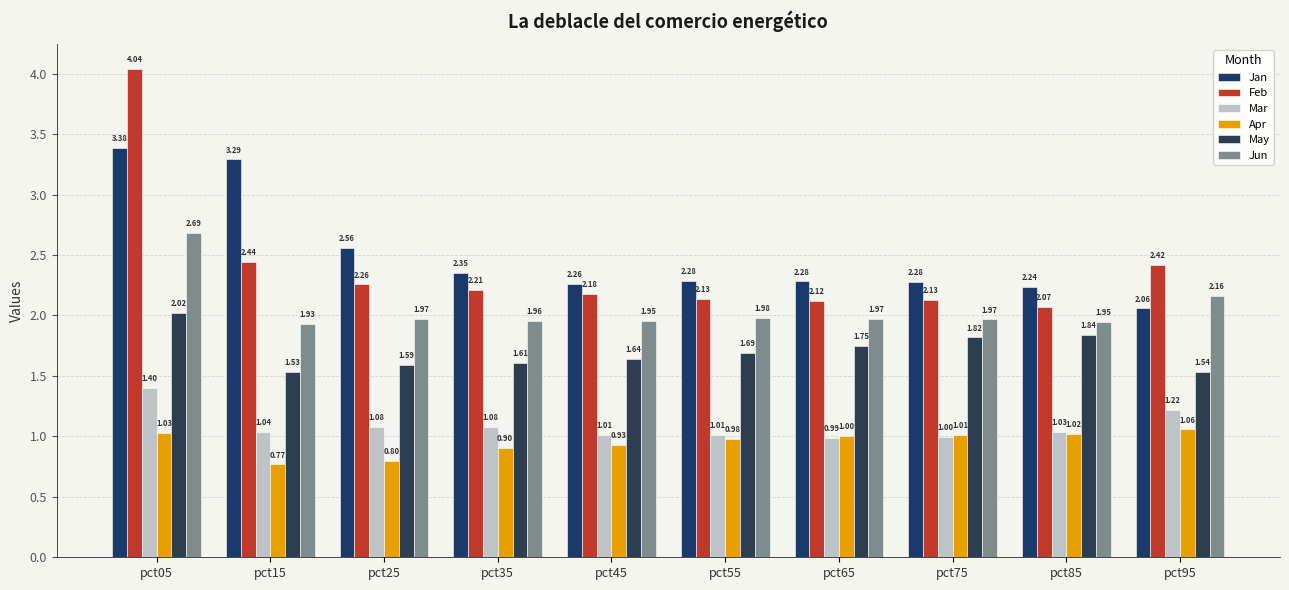

What is the approximate value of Apr at pct75?

1.0